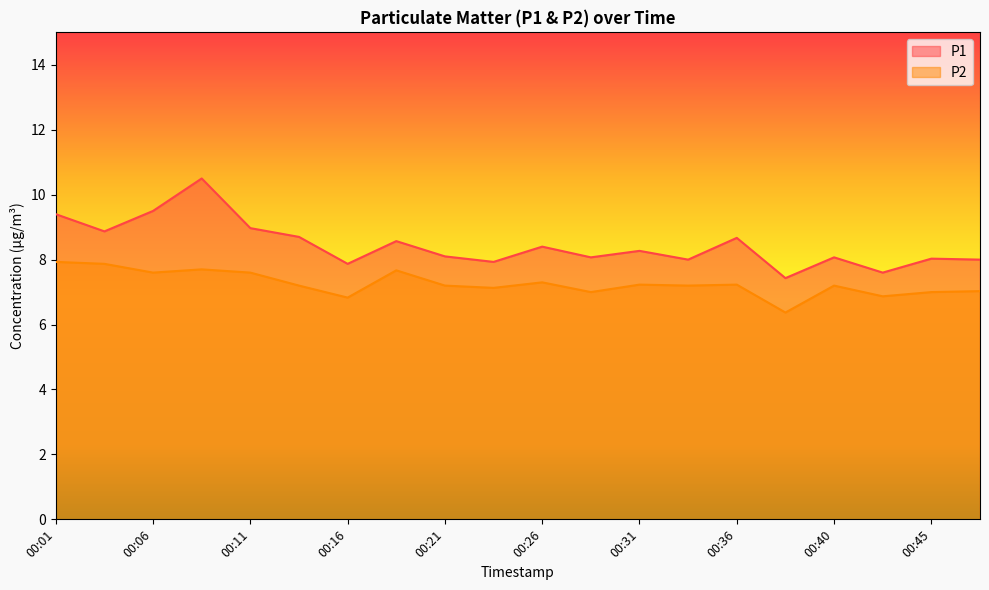

How many values in the P1 series exceed 8?

14